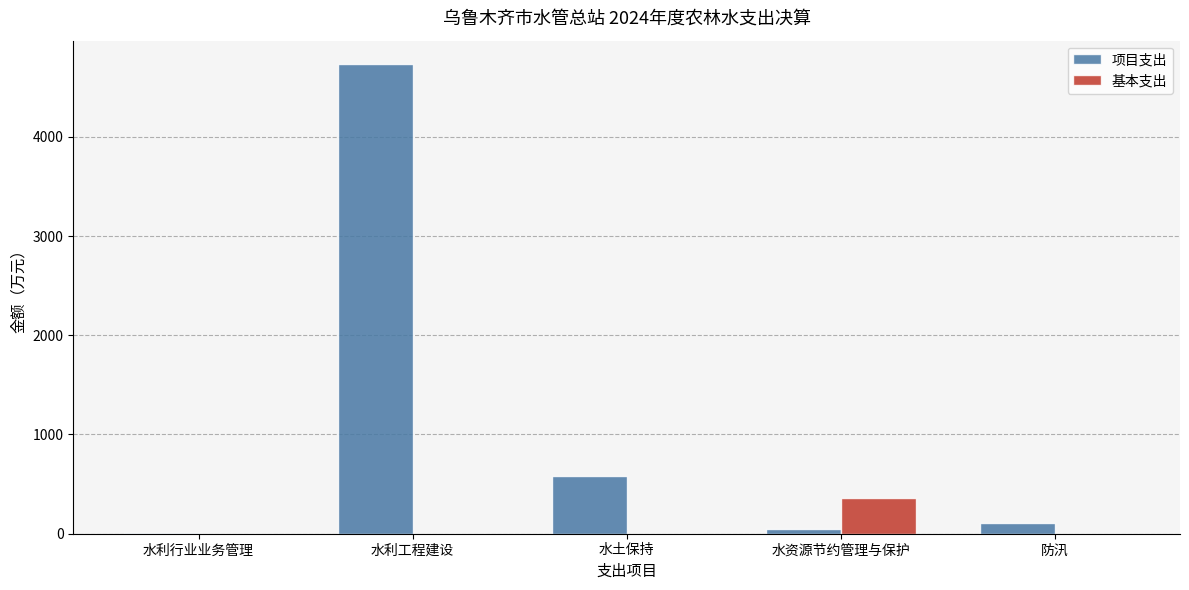

What is the maximum value shown in the chart?

4732.3